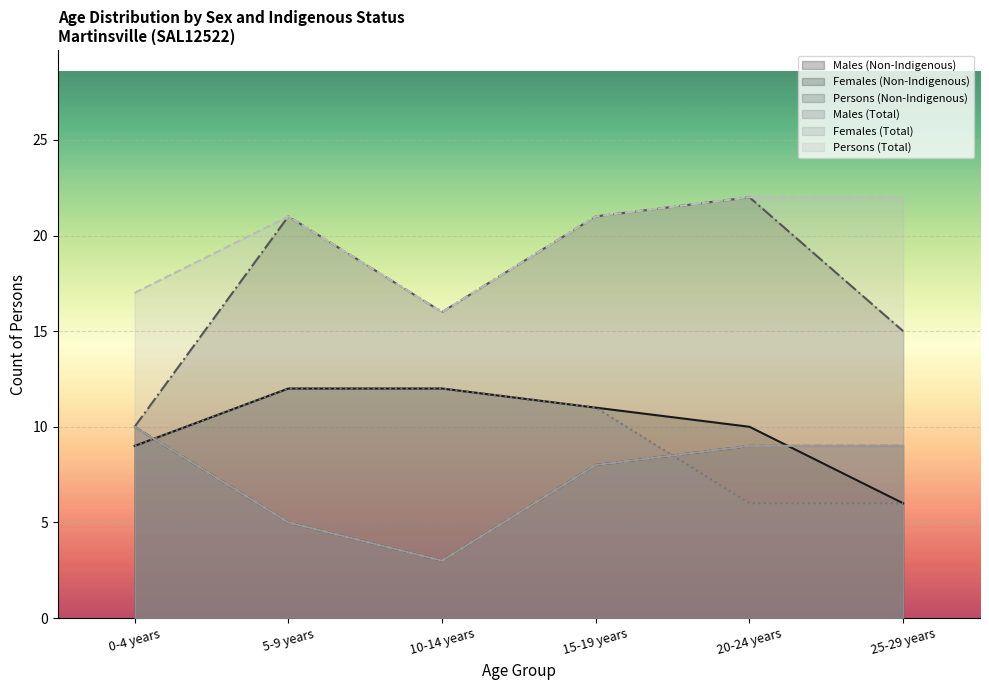

Between which two adjacent categories do Females (Total) and Males (Total) first intersect?

0-4 years and 5-9 years